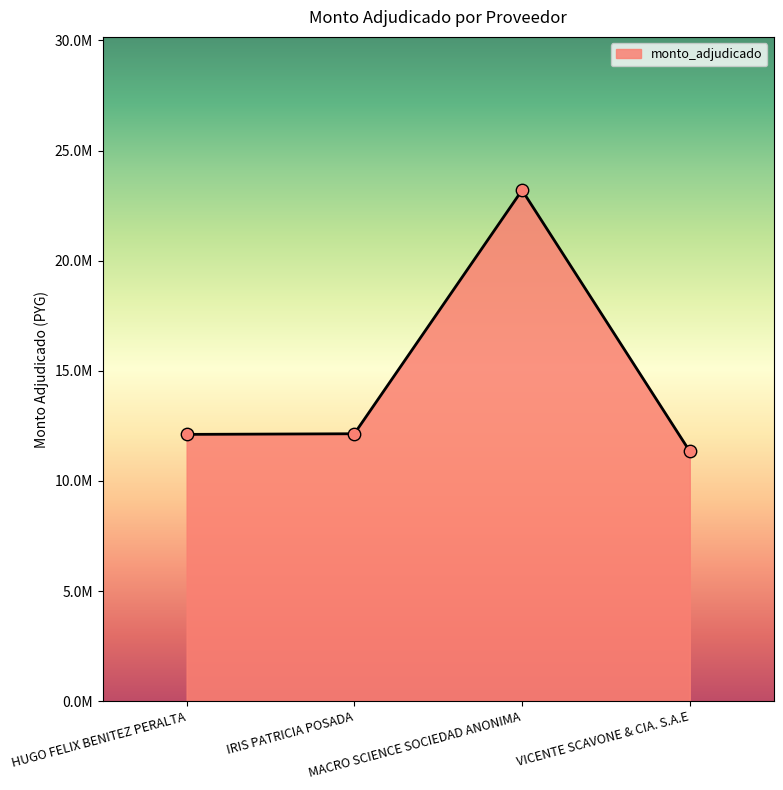

What is the change in value from HUGO FELIX BENITEZ PERALTA to IRIS PATRICIA POSADA?

+28425